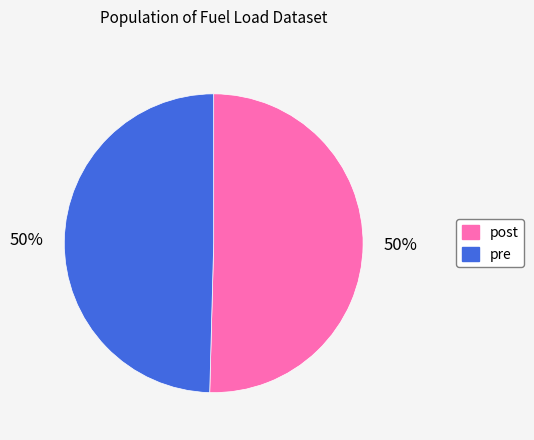

To the nearest percent, what percentage of the pie is post?

50%